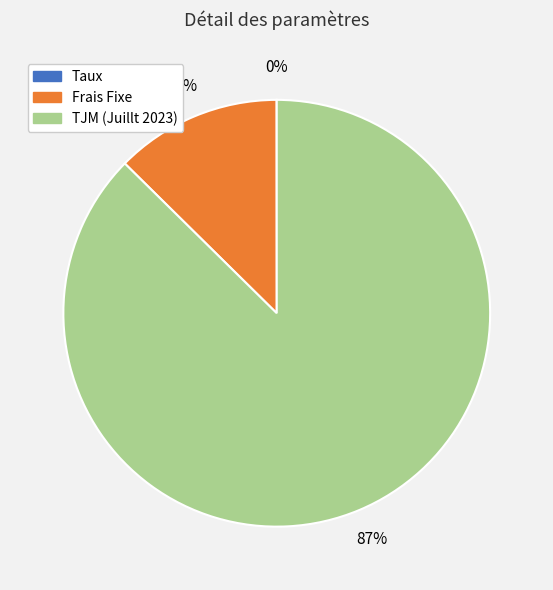

Which slice represents more than half of the pie?

TJM (Juillt 2023)